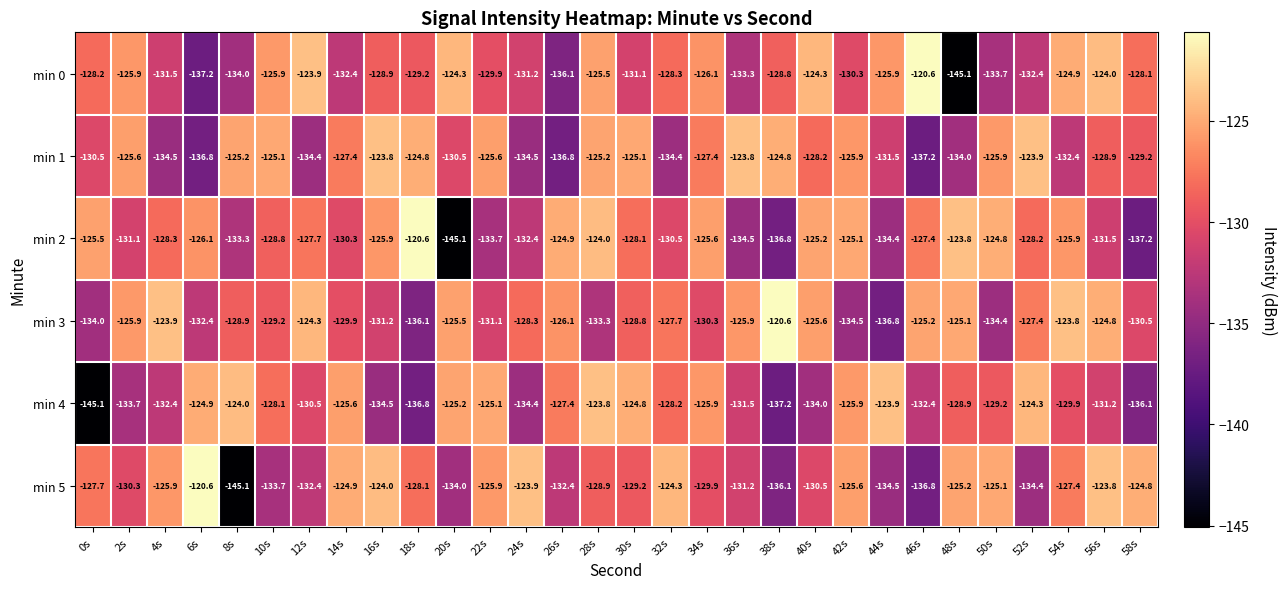

The min 4 series shows -125.1 at 22s. True or false?

True